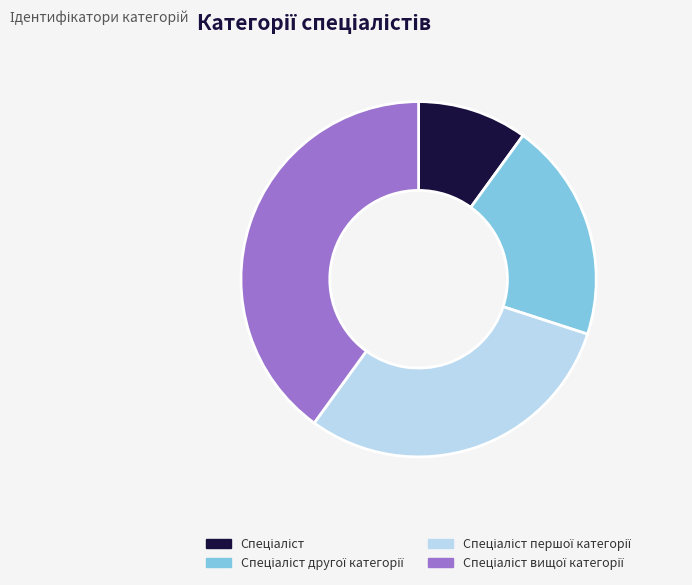

Is there any slice that represents more than half of the pie?

No